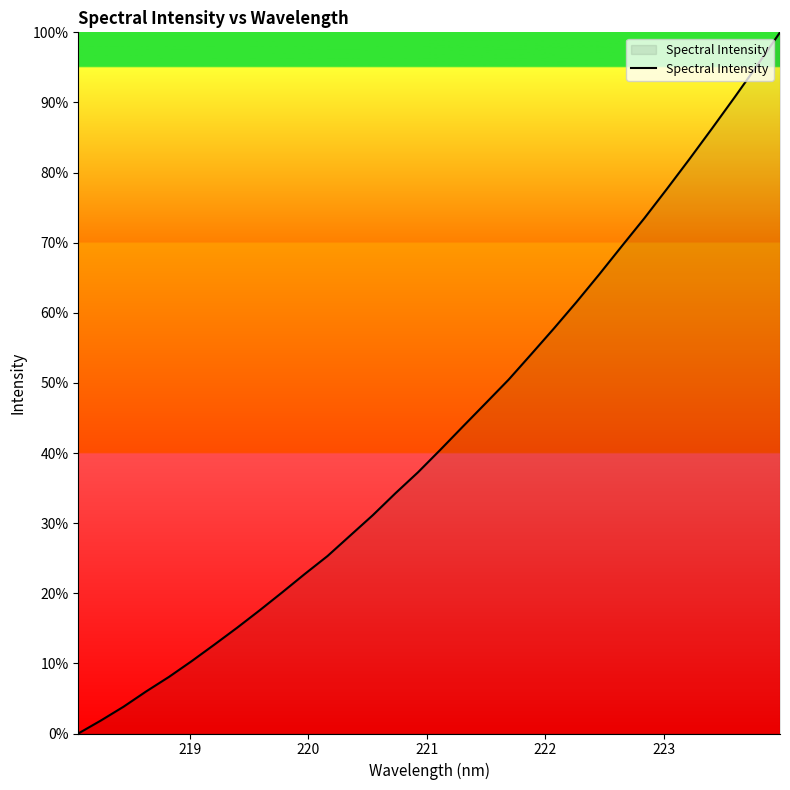

What is the greatest value displayed?

100.0